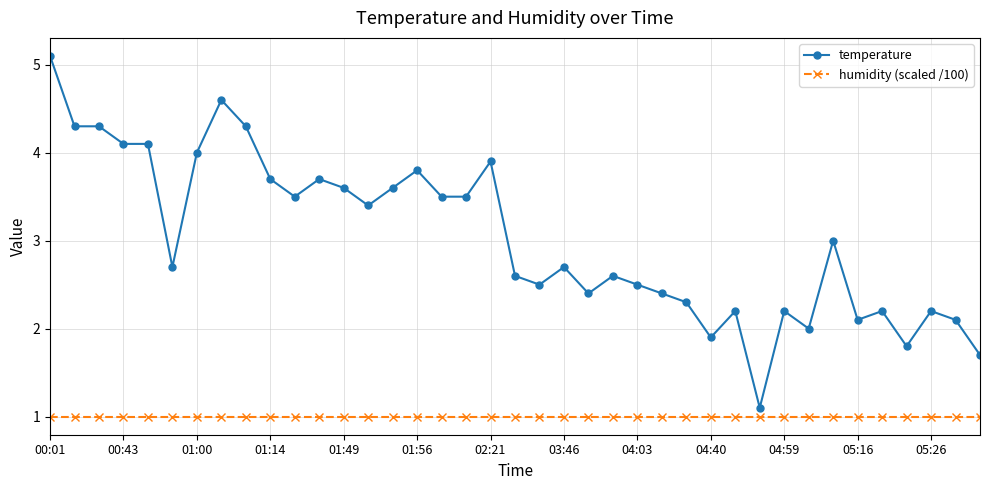

List the series in order of their overall mean, highest first.

temperature, humidity (scaled /100)